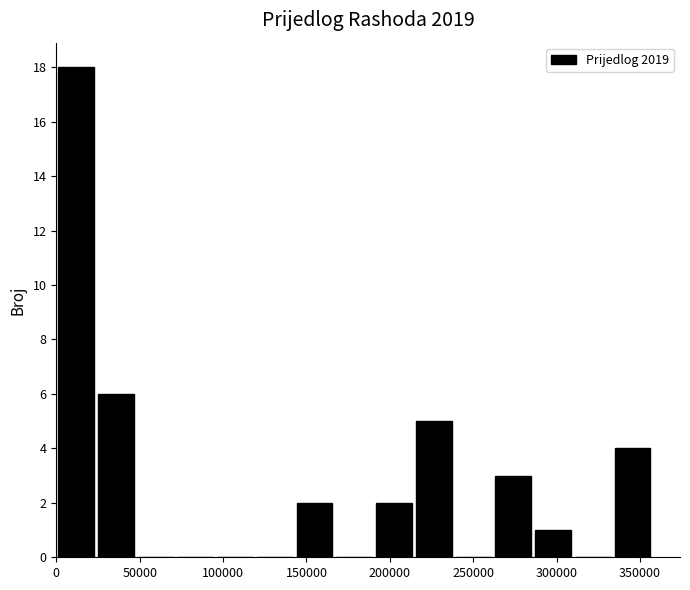

Reading left to right, list every bar in this chart as the range it spans on the x-axis followed by its height. Neither the bar edges nor the heights are printed on the chart, so give them approximately, as read against the axes.

0 to 25000: 18
25000 to 50000: 6
50000 to 70000: 0
70000 to 95000: 0
95000 to 120000: 0
120000 to 145000: 0
145000 to 165000: 2
165000 to 190000: 0
190000 to 215000: 2
215000 to 240000: 5
240000 to 260000: 0
260000 to 285000: 3
285000 to 310000: 1
310000 to 335000: 0
335000 to 355000: 4